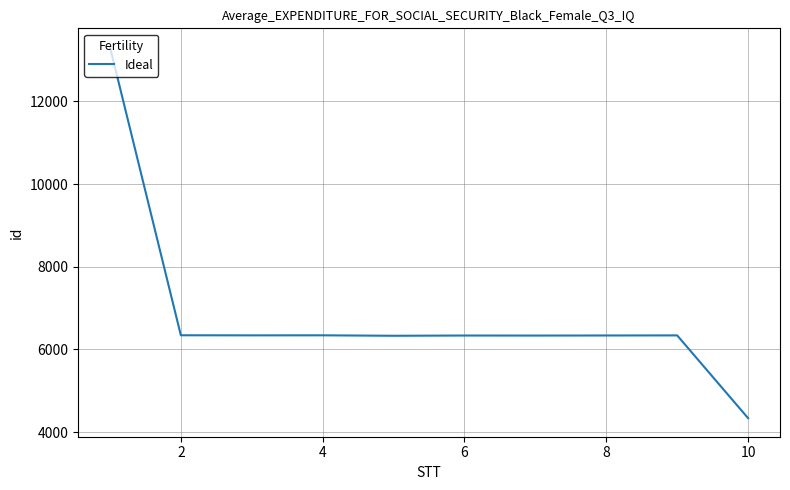

True or false: the data has more than 0 interior local peaks.

True